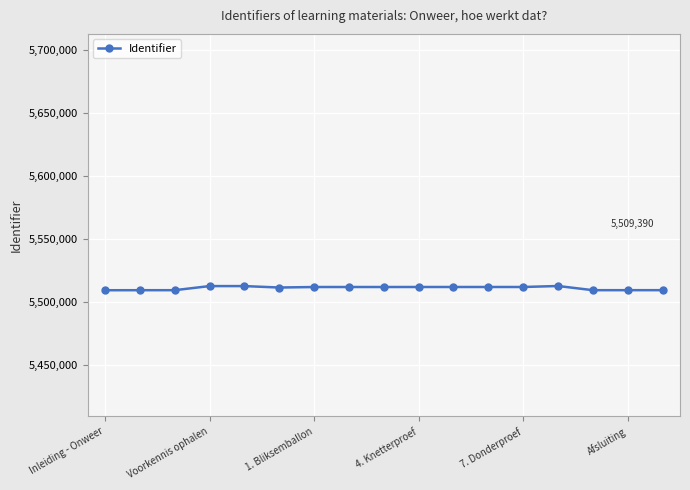

Count the number of categories in the chart.

17